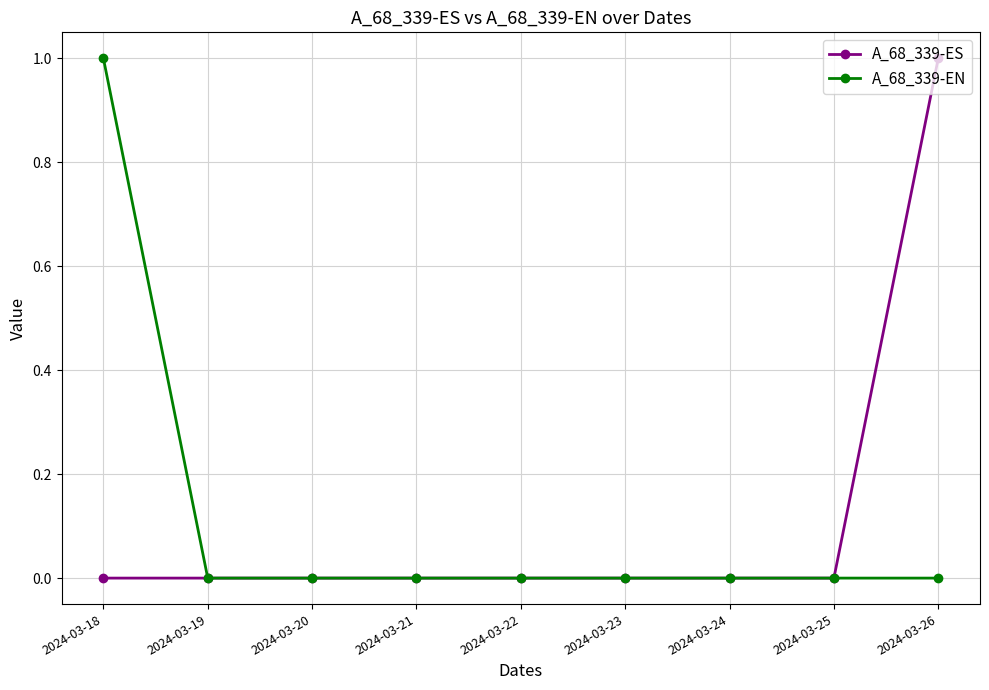

True or false: A_68_339-EN has a value of 0 at 2024-03-24.

True